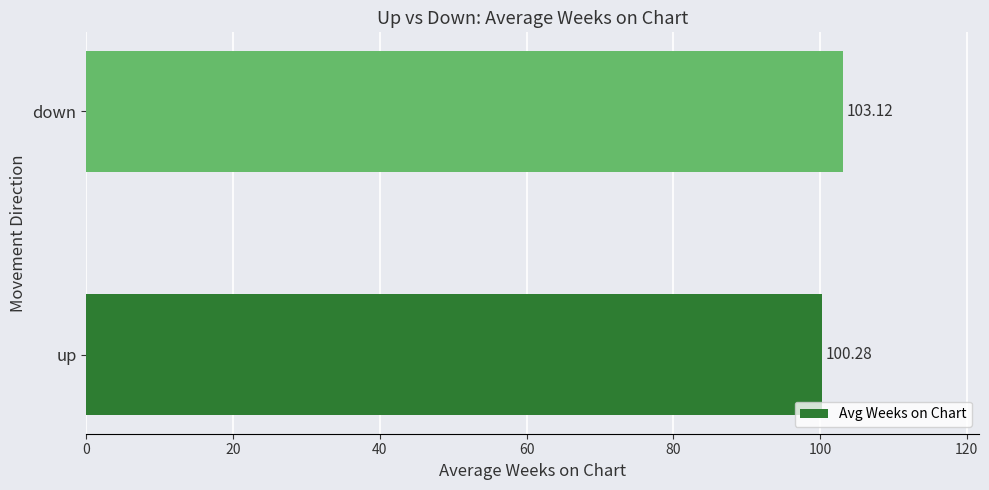

Approximately how many times larger is the value at up compared to down?

1.0